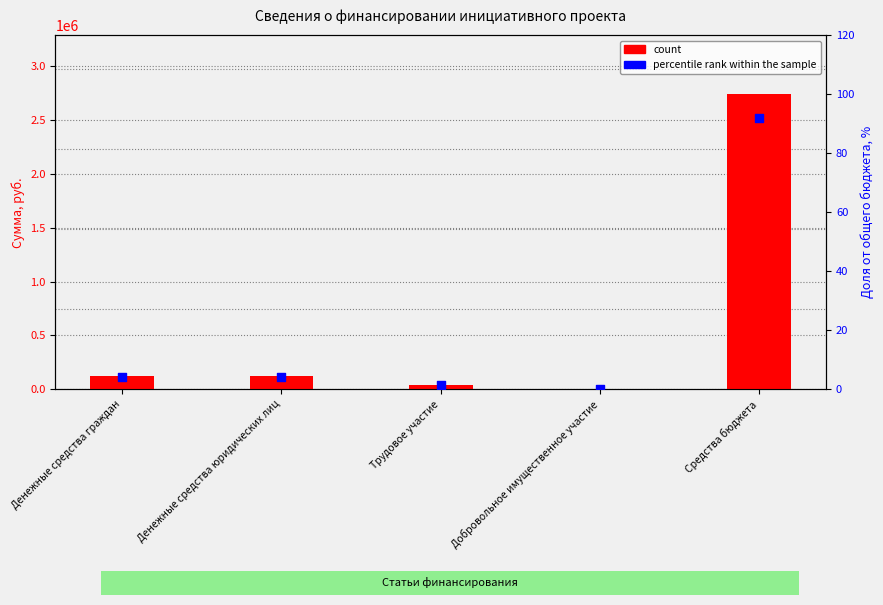

At how many categories does at least one series exceed 968627?

1